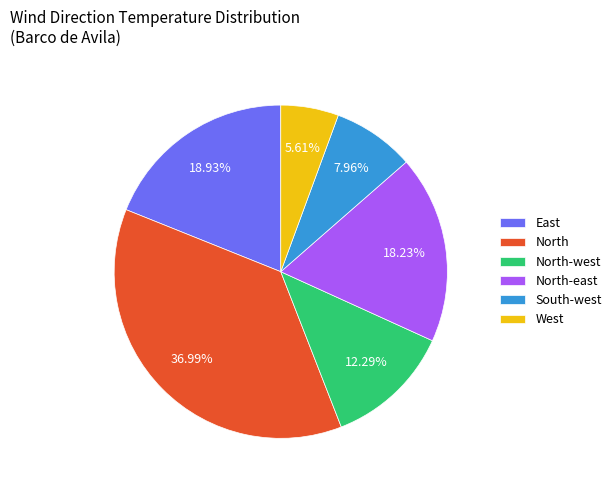

Does West represent more than half of the total?

No